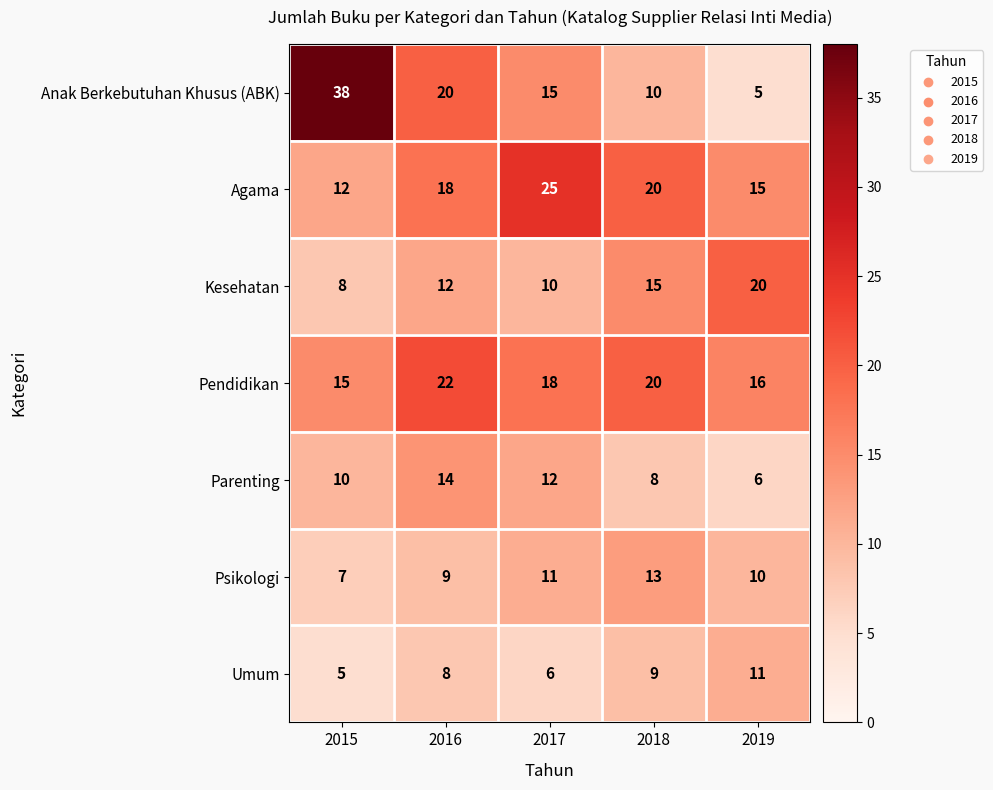

Which series has the widest spread of values?

Anak Berkebutuhan Khusus (ABK)